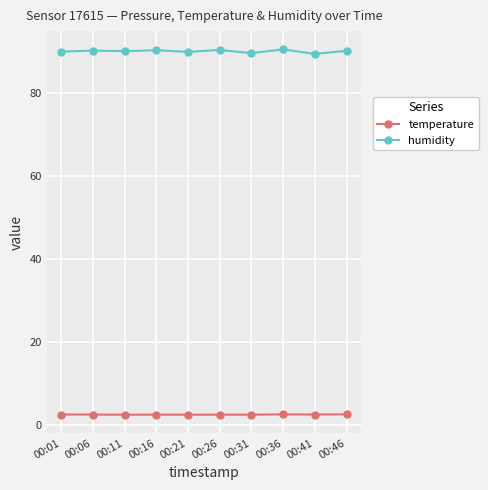

What is the difference between the maximum and minimum values in the temperature series?

0.1